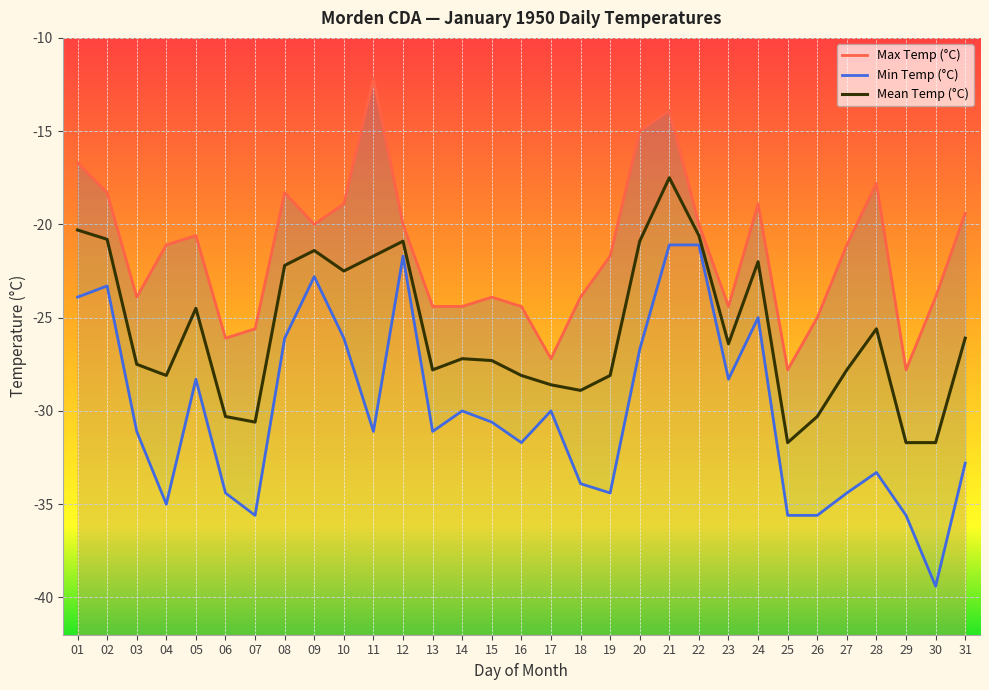

Is it true that Mean Temp (°C) equals -20.9 at 12?

True